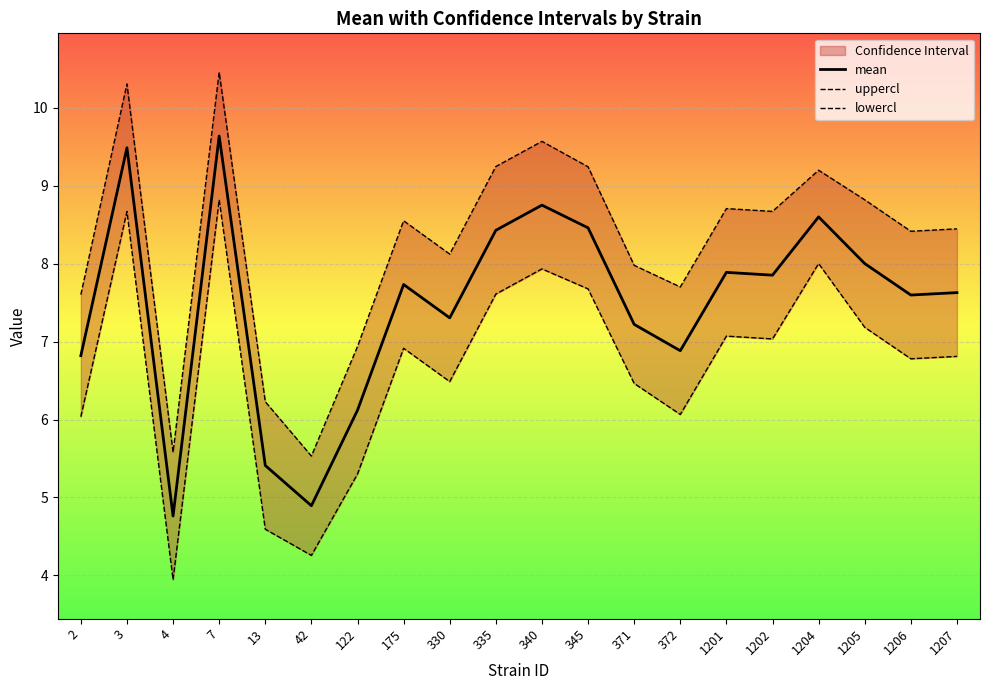

True or false: uppercl and mean intersect in this chart.

False